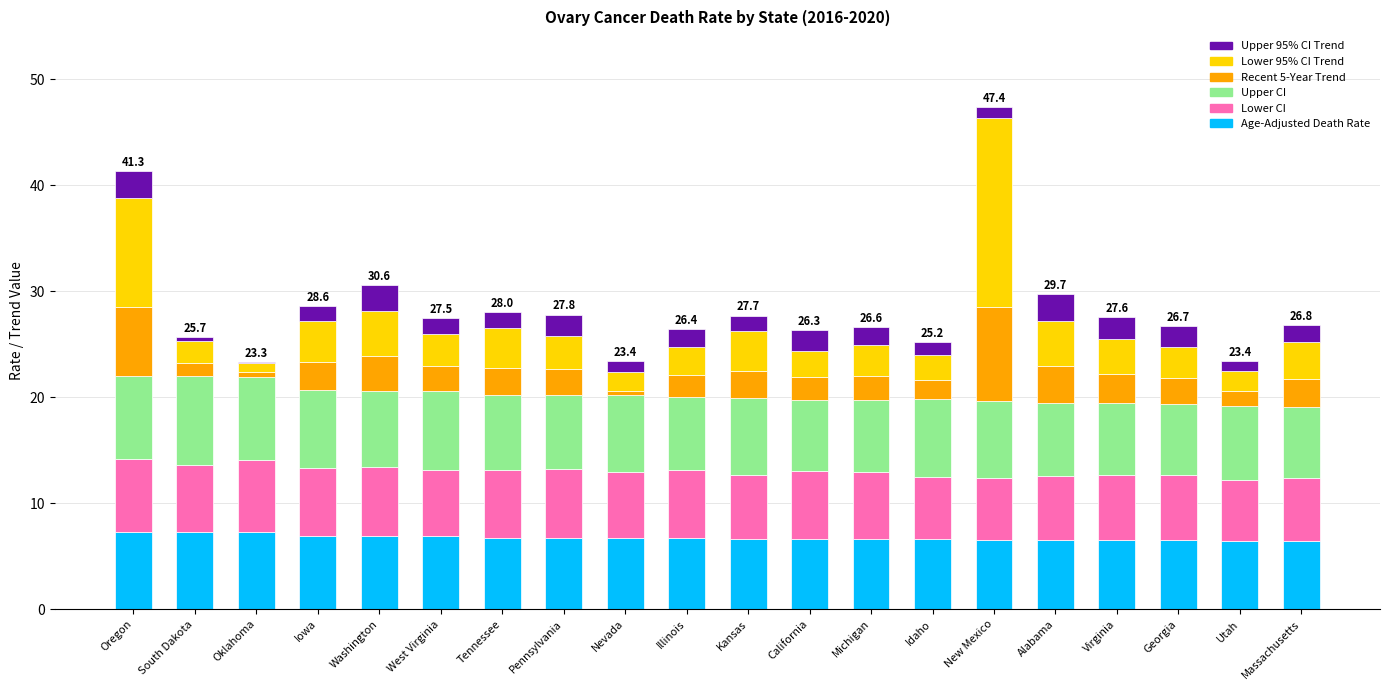

What is the maximum value for Age-Adjusted Death Rate?

7.3